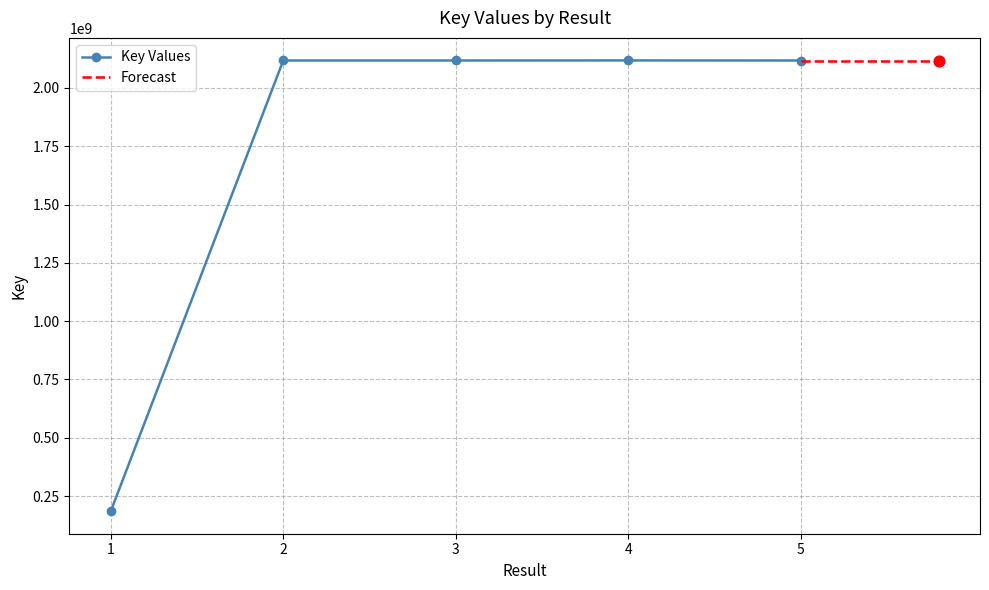

Between 5 and 2, which is larger?

2